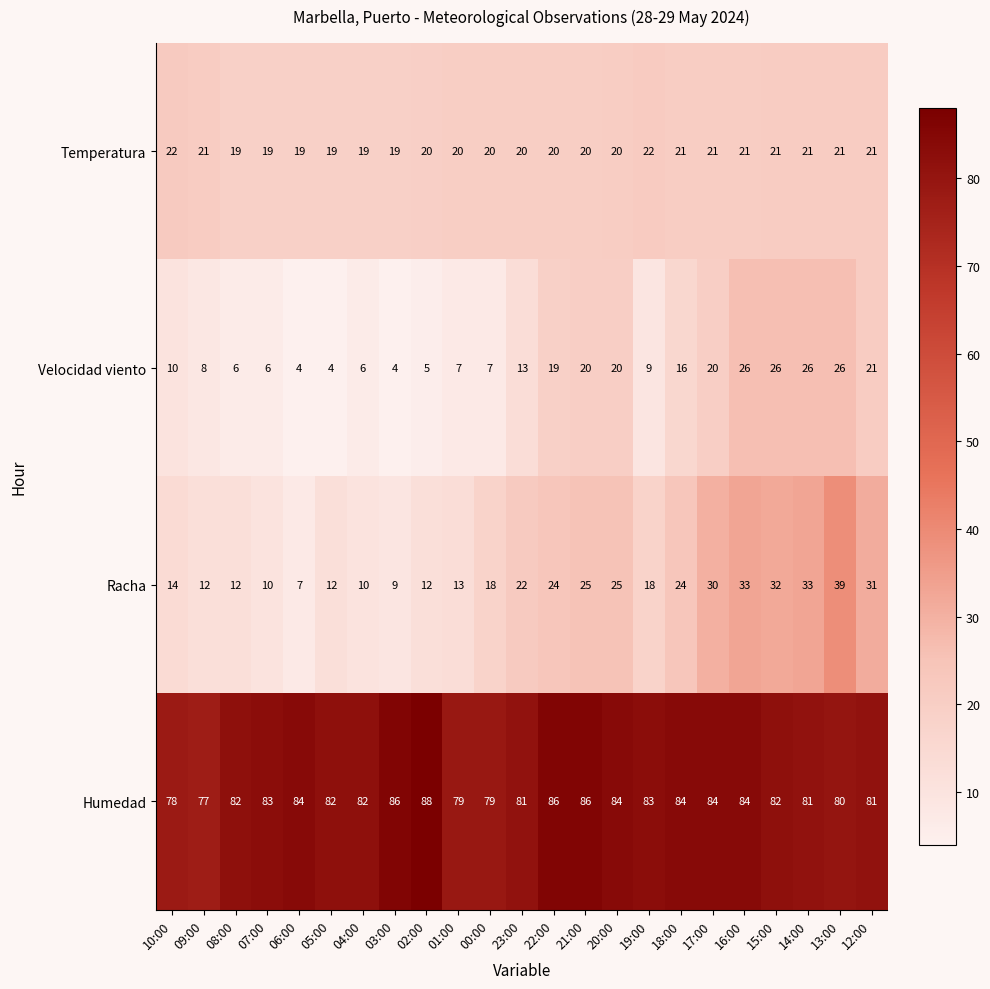

Is it true that Racha equals 21 at 16:00?

False